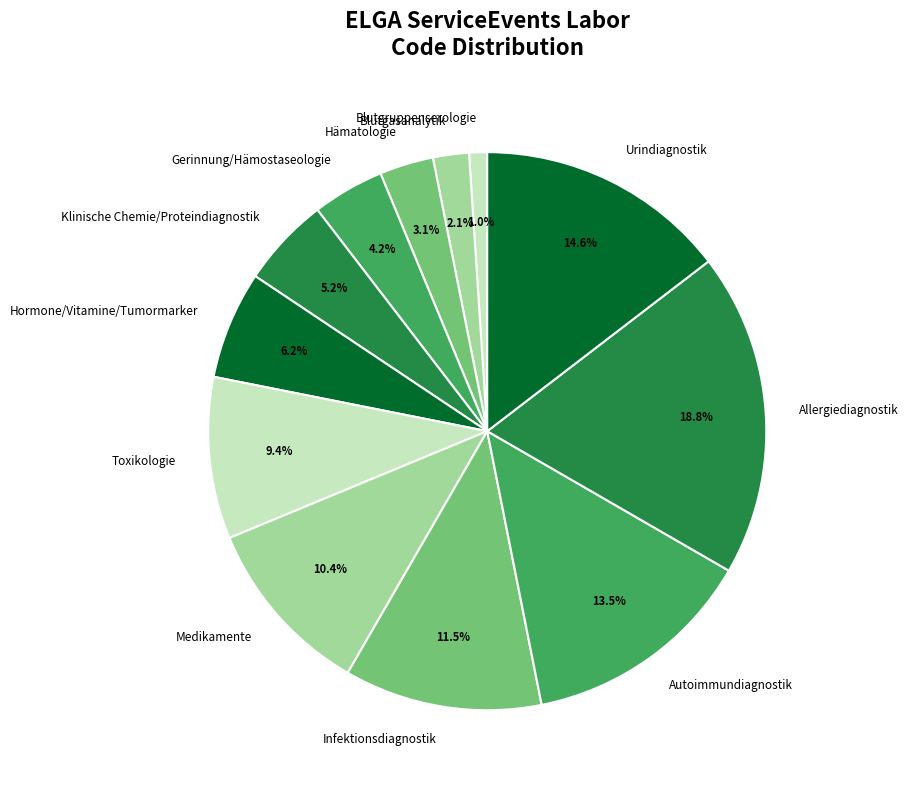

Rank the categories by value from highest to lowest.

Allergiediagnostik, Urindiagnostik, Autoimmundiagnostik, Infektionsdiagnostik, Medikamente, Toxikologie, Hormone/Vitamine/Tumormarker, Klinische Chemie/Proteindiagnostik, Gerinnung/Hämostaseologie, Hämatologie, Blutgasanalytik, Blutgruppenserologie